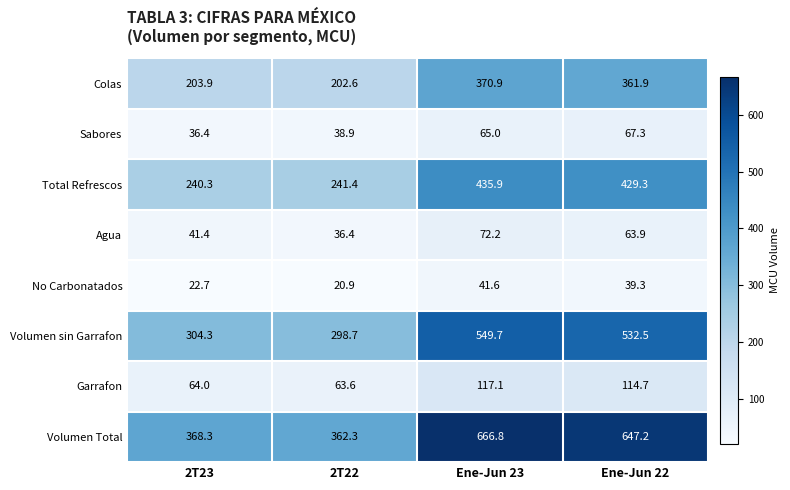

At which label is Agua closest to 54?

Ene-Jun 22